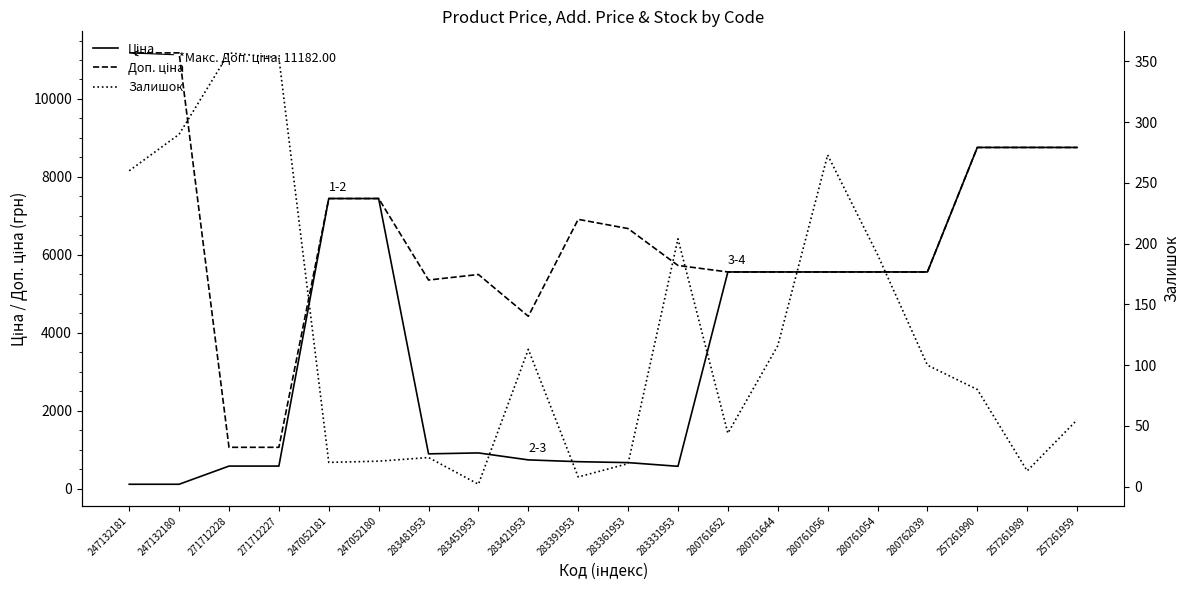

Where is the first local minimum for Ціна?

283481953